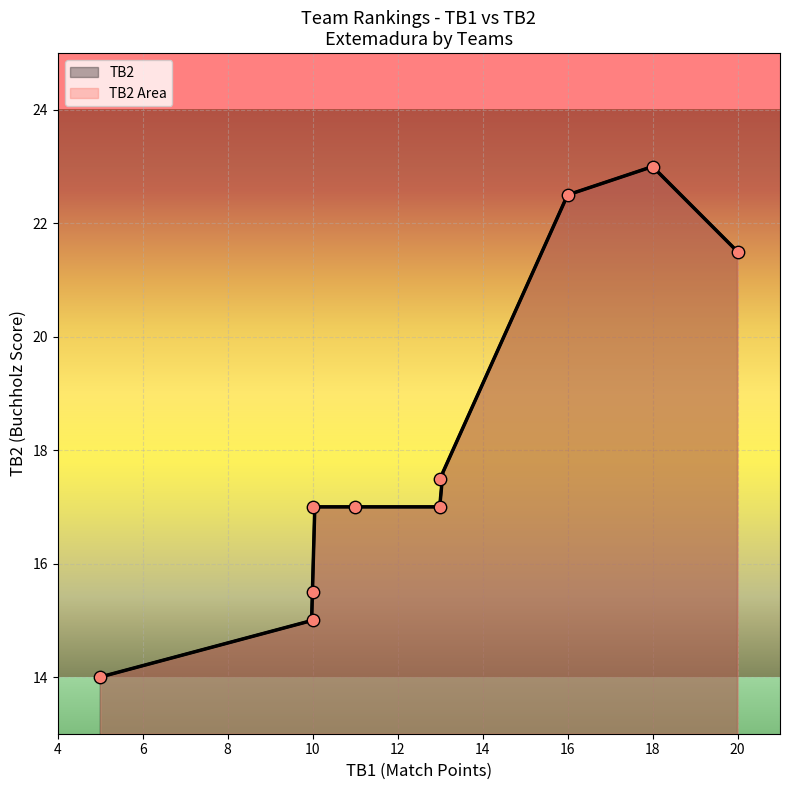

Between 20 and 11, which is larger?

20